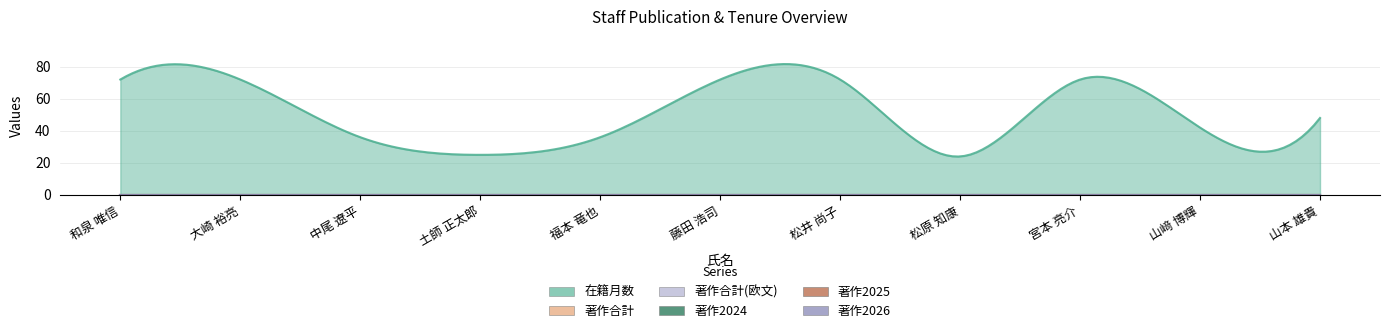

Read the 在籍月数 value at 和泉 唯信, to the nearest 10.

70